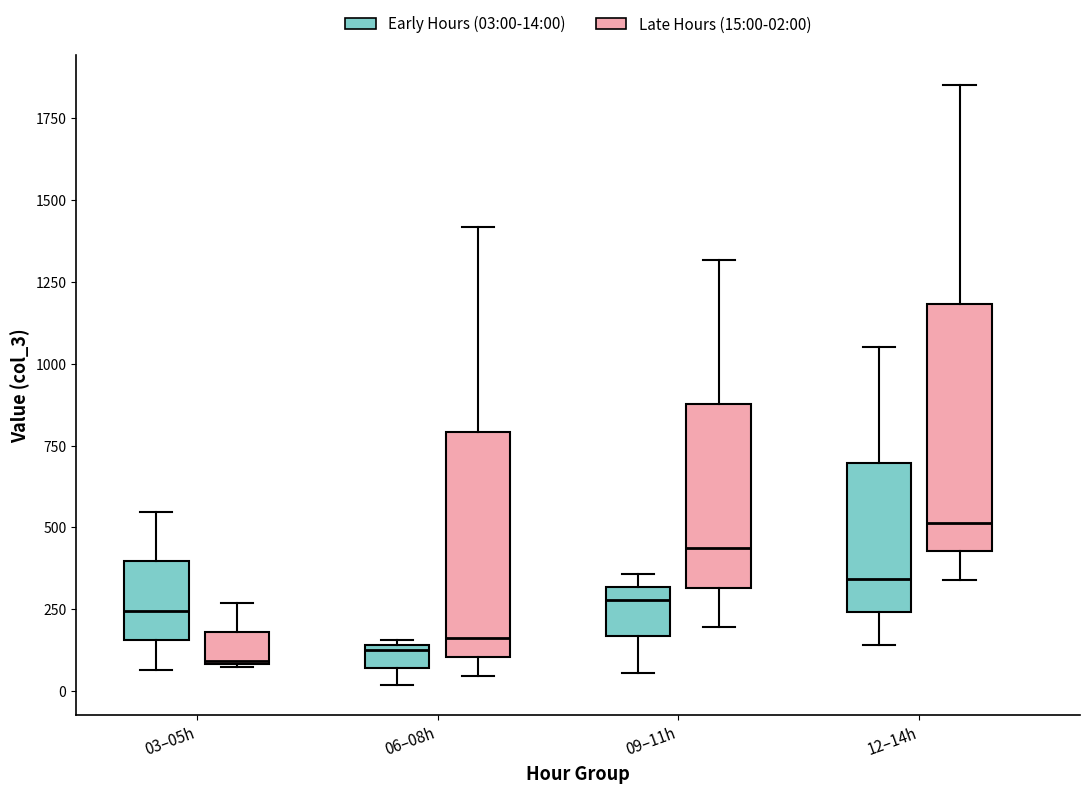

Which box's median line is the highest?

12–14h (Late Hours (15:00-02:00))